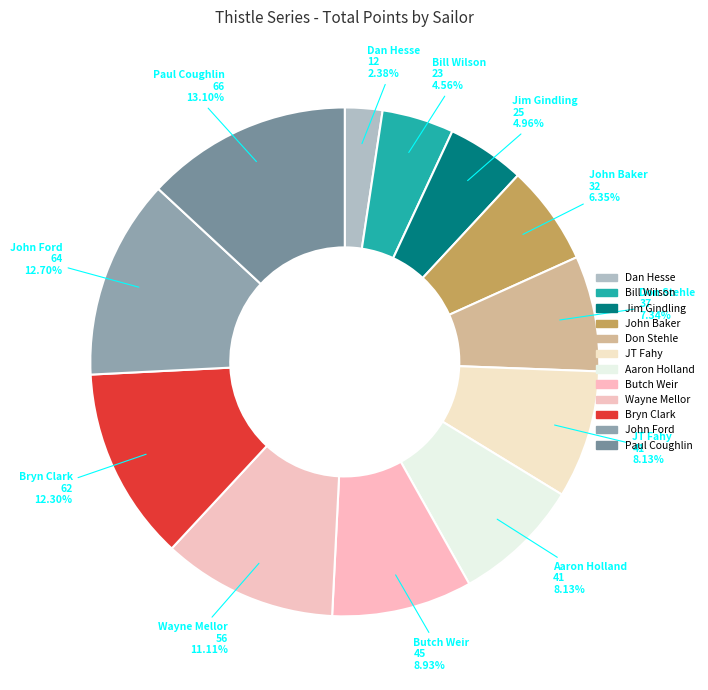

What is the total percentage of Bill Wilson and John Ford?

17.3%